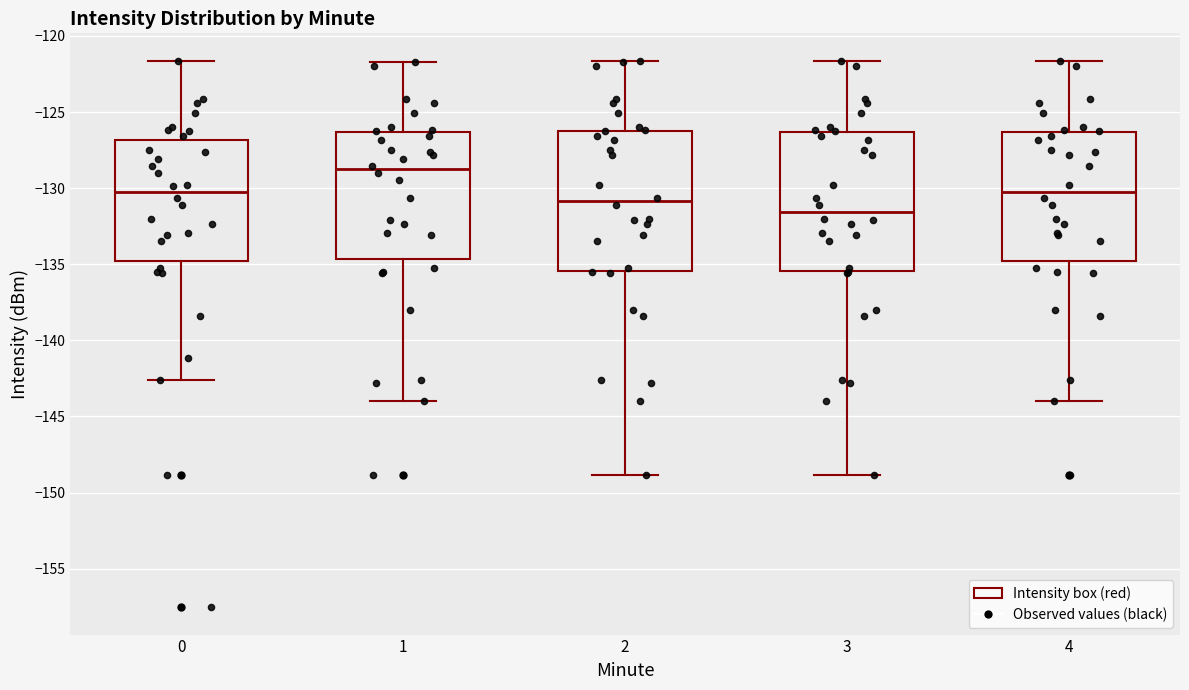

Where does the lower whisker of the box at x = 0 end on the y-axis? The values are not printed on the chart, so give them approximately, as read against the axis.

-142.5